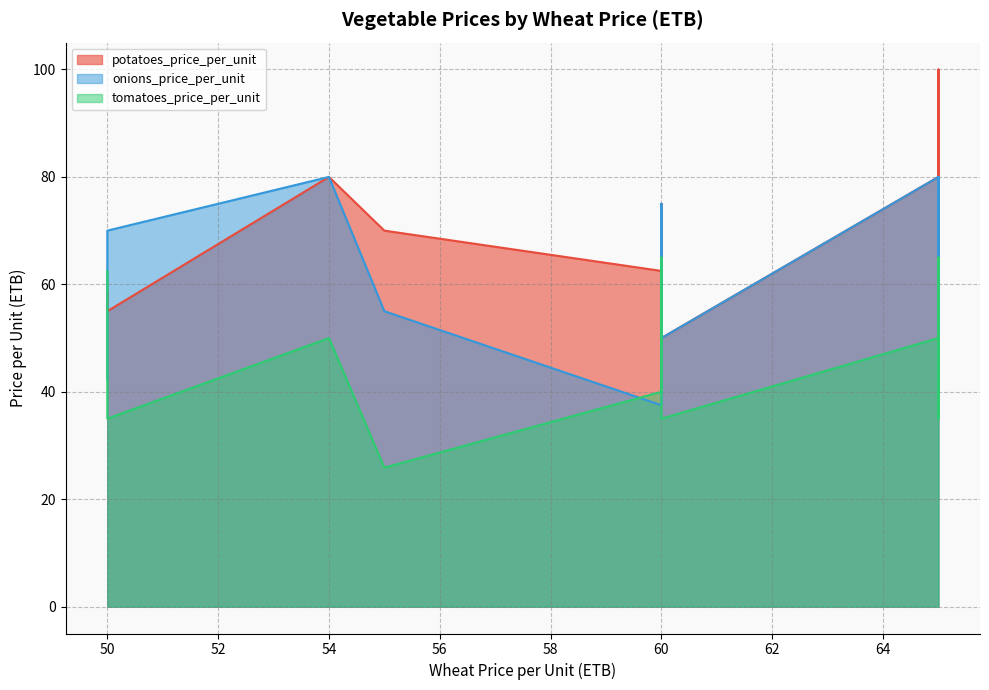

Which has a higher value, 65 or 60?

65